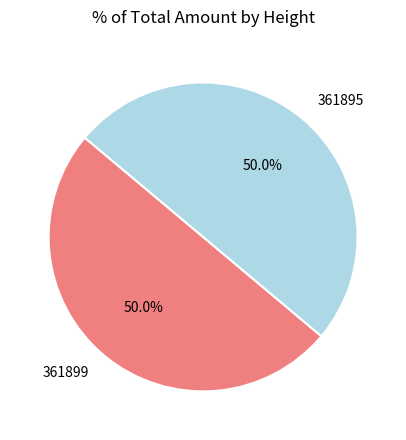

What percentage is NOT represented by 361895?

50.0%